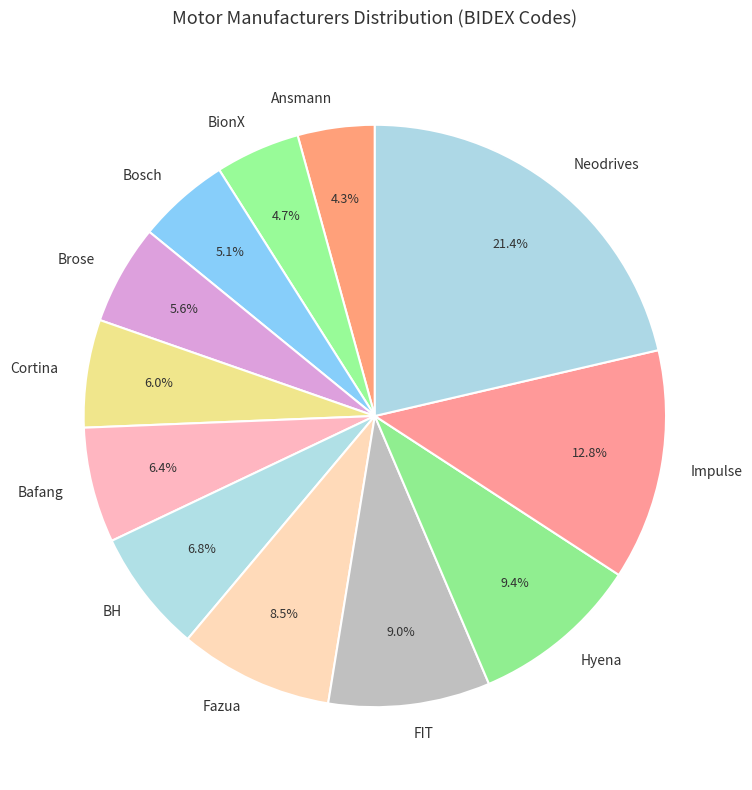

How much of the chart is everything except Bafang?

93.6%